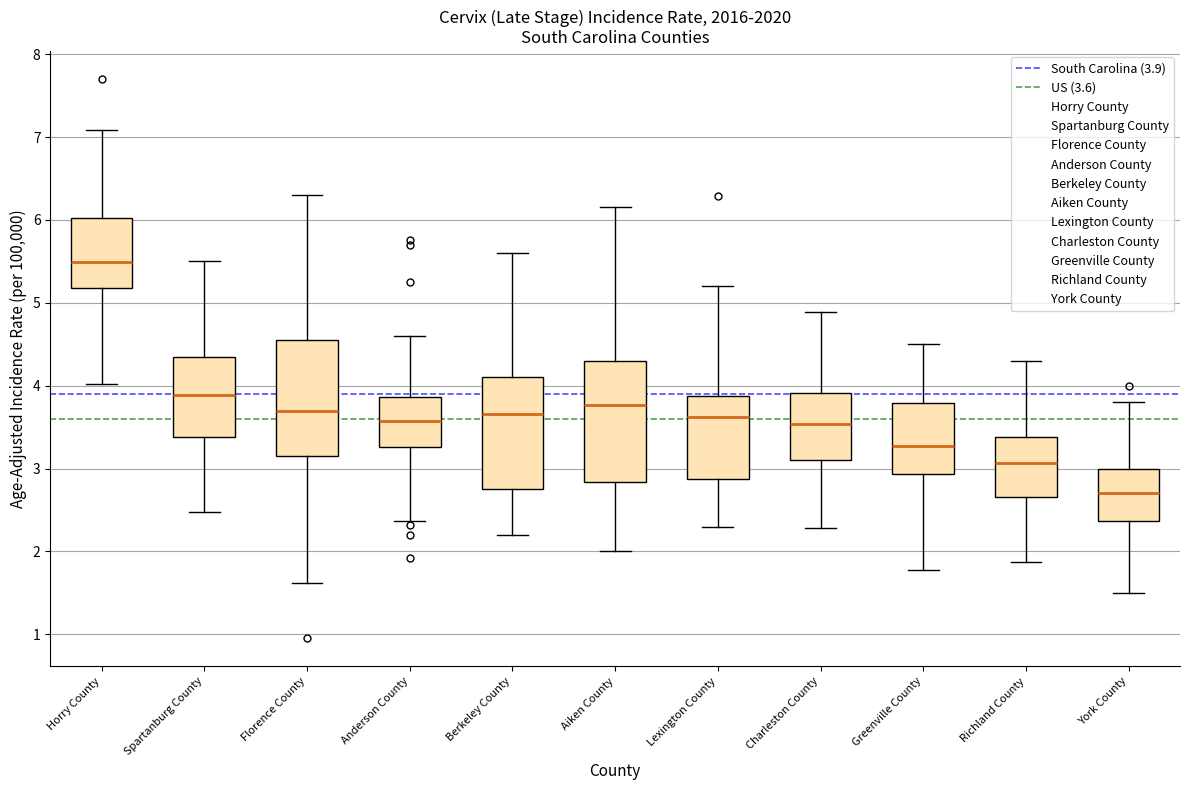

Which box's median line is the lowest?

York County